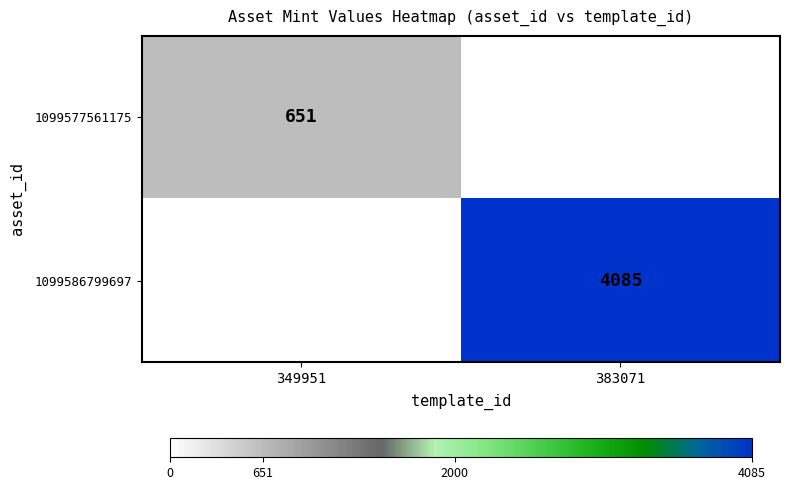

The value of 1099577561175 at 349951 is 651. True or false?

True